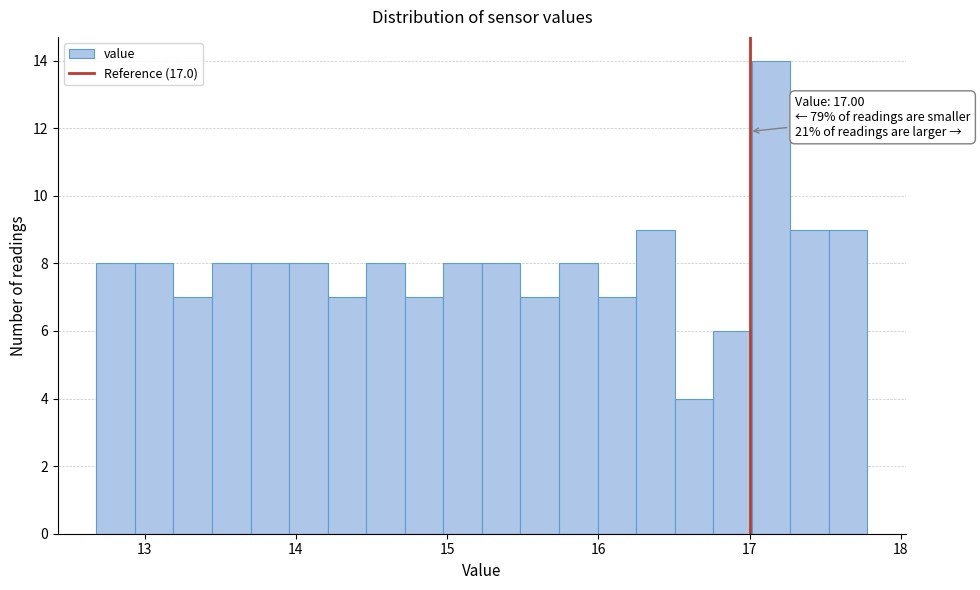

Around what value on the x-axis is the tallest bar? Give the approximate position of its centre, as read against the axis.

17.1